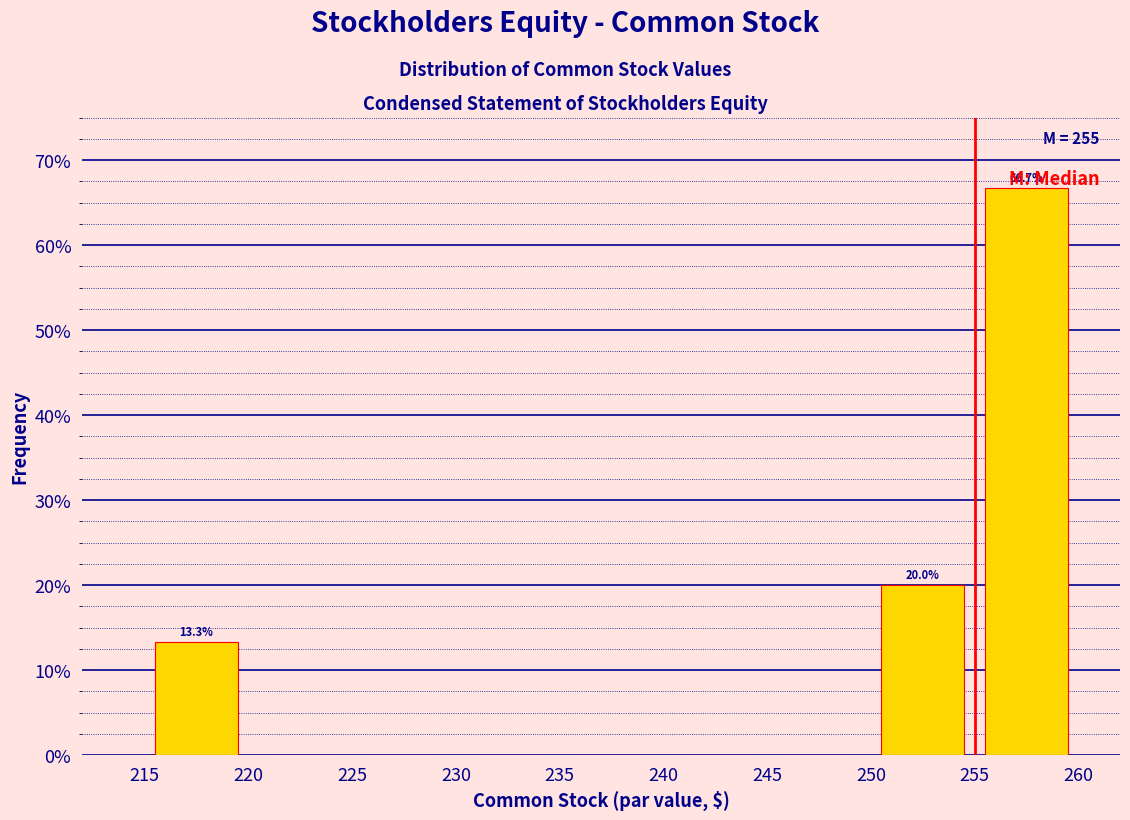

Over which range of the x-axis is the bar tallest?

255 to 260